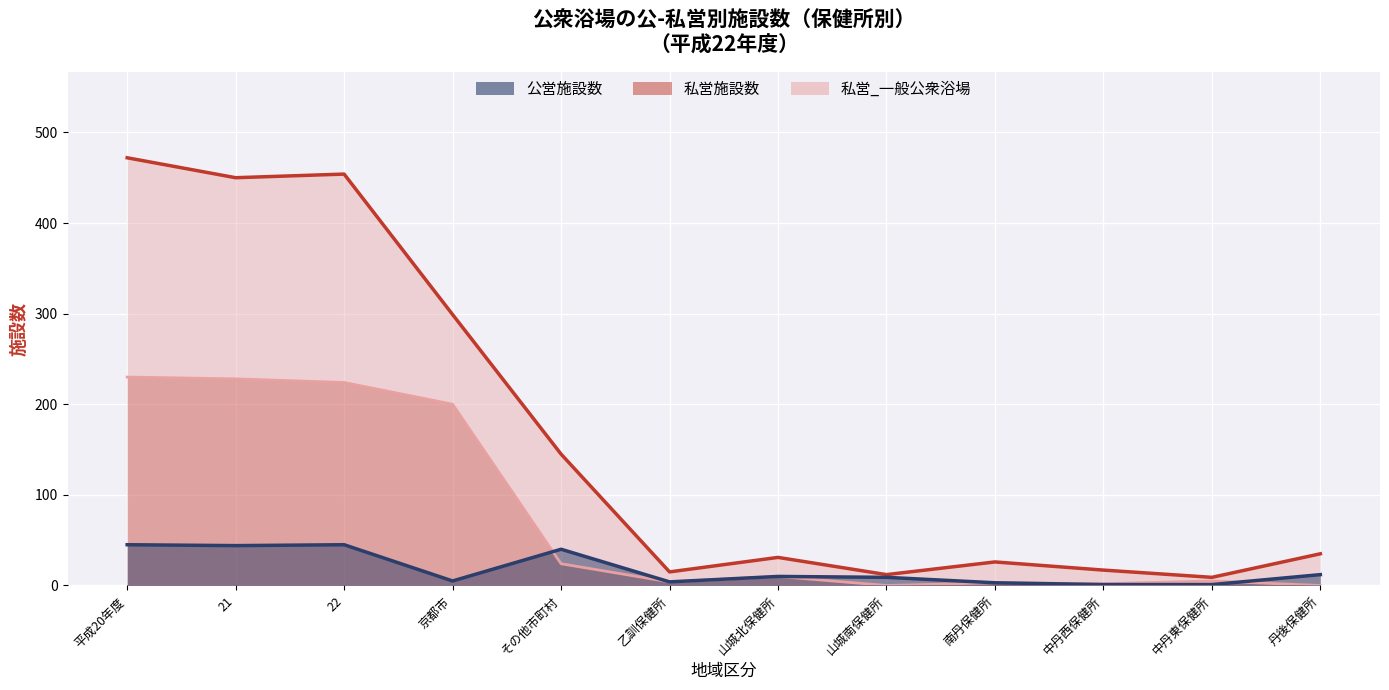

At which category does 私営施設数 reach its first local peak?

22